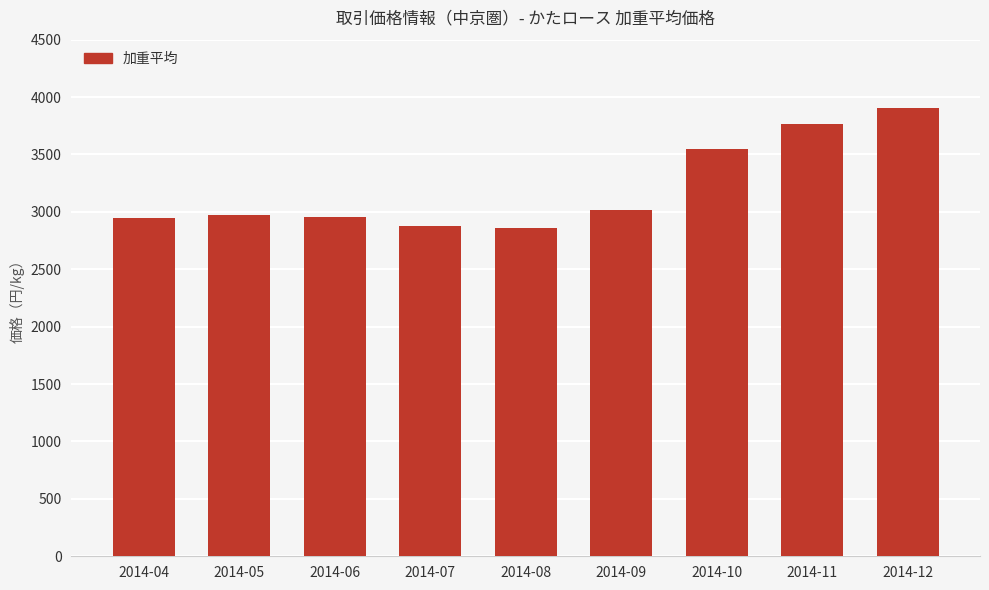

Does the chart contain stacked bars?

No